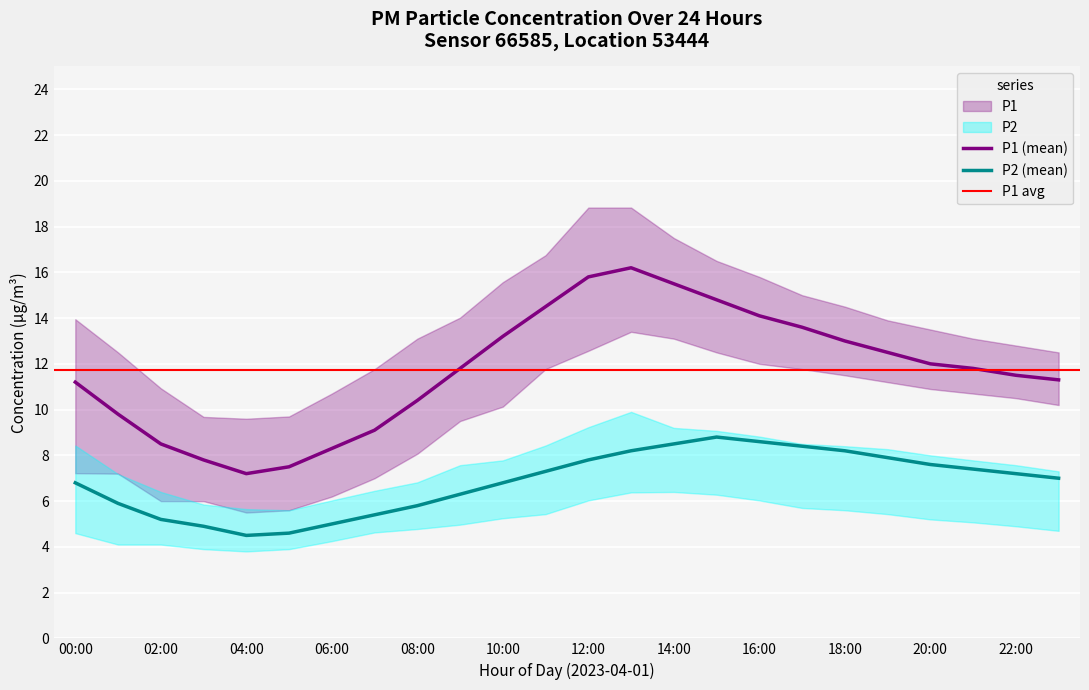

At which label does P2_lower reach its peak?

14:00